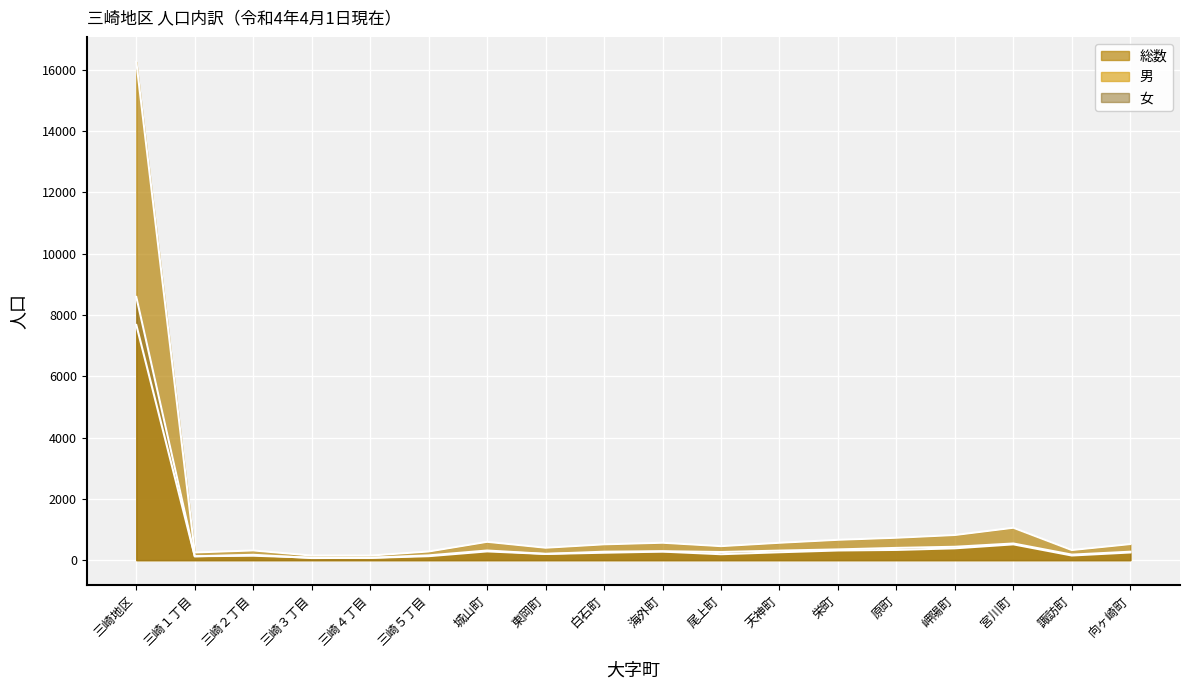

How many lines are shown in the chart?

3